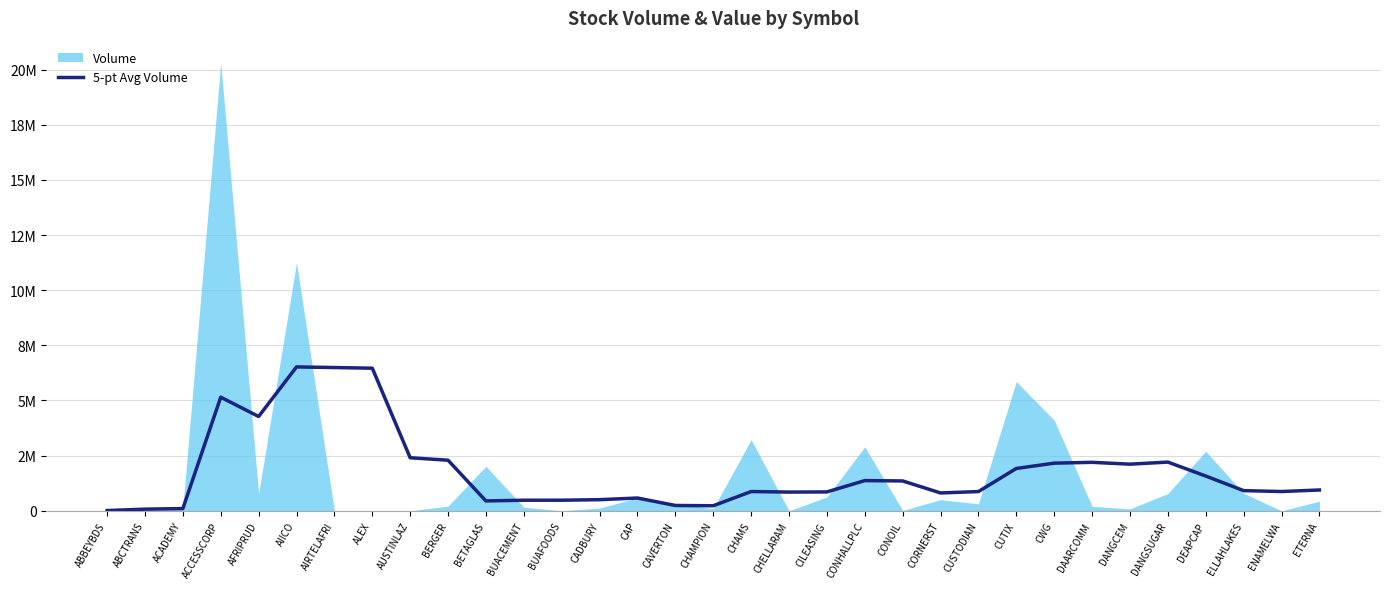

Reading right to left, transcribe all the data shown in this chart.

ETERNA=942938.4	ENAMELWA=873467.0	ELLAHLAKES=914612.0	DEAPCAP=1575978.4	DANGSUGAR=2207346.4	DANGCEM=2113969.4	DAARCOMM=2197389.8	CWG=2159610.2	CUTIX=1918574.6	CUSTODIAN=871689.6	CORNERST=808989.4	CONOIL=1353266.2	CONHALLPLC=1369302.6	CILEASING=855559.4	CHELLARAM=848941.2	CHAMS=872936.2	CHAMPION=228557.4	CAVERTON=241768.2	CAP=579105.4	CADBURY=504547.0	BUAFOODS=480232.6	BUACEMENT=479408.2	BETAGLAS=446851.6	BERGER=2292493.4	AUSTINLAZ=2404516.2	ALEX=6463334.6	AIRTELAFRI=6493634.6	AIICO=6521369.0	AFRIPRUD=4274592.2	ACCESSCORP=5149088.8	ACADEMY=100721.0	ABCTRANS=75231.5	ABBEYBDS=11506.0